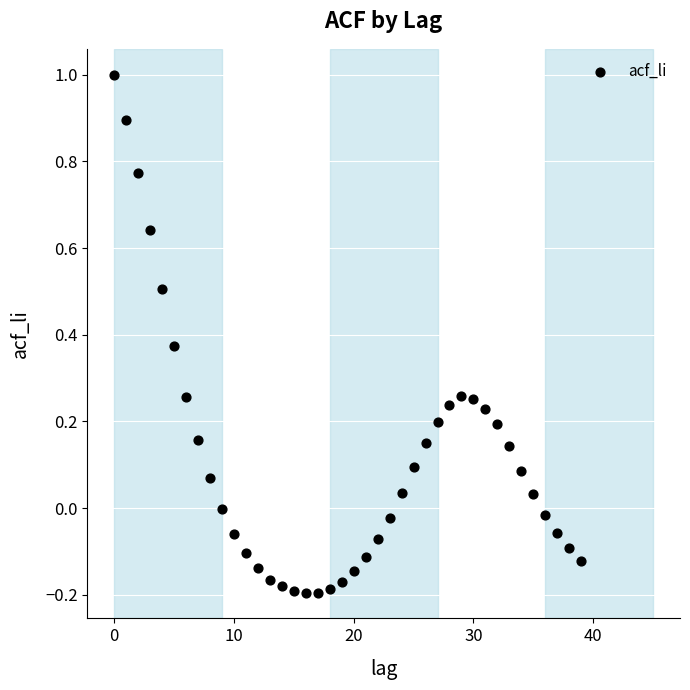

What is the range of Y values (max minus min)?

1.2